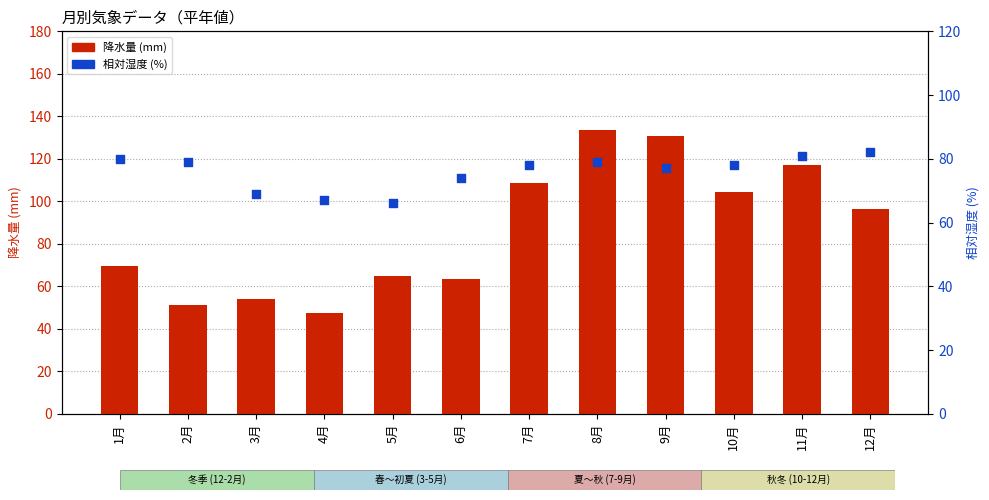

Is the value of 降水量 (mm) at 3月 greater than the value of 相対湿度 (%) at 5月?

No